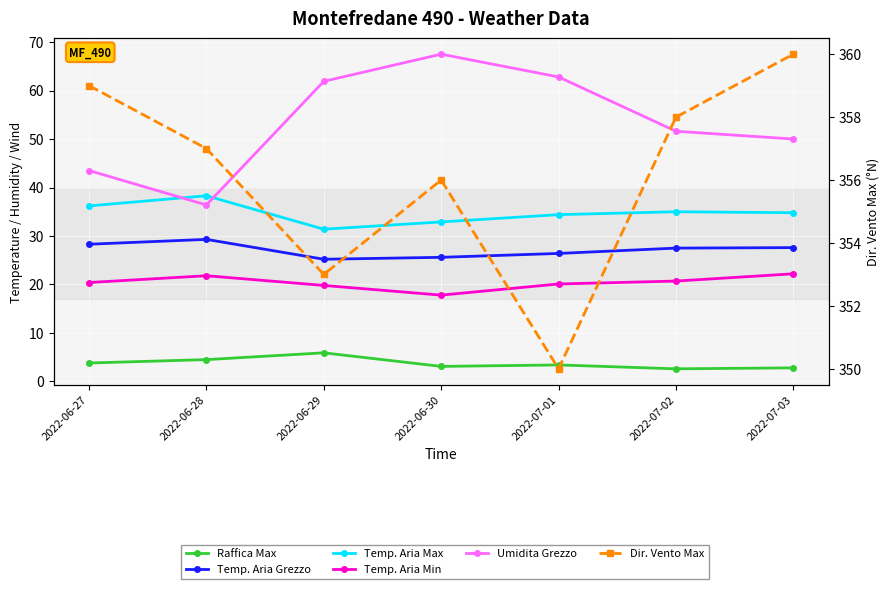

True or false: Dir. Vento Max has a value of 120.7 at 2022-07-01.

False